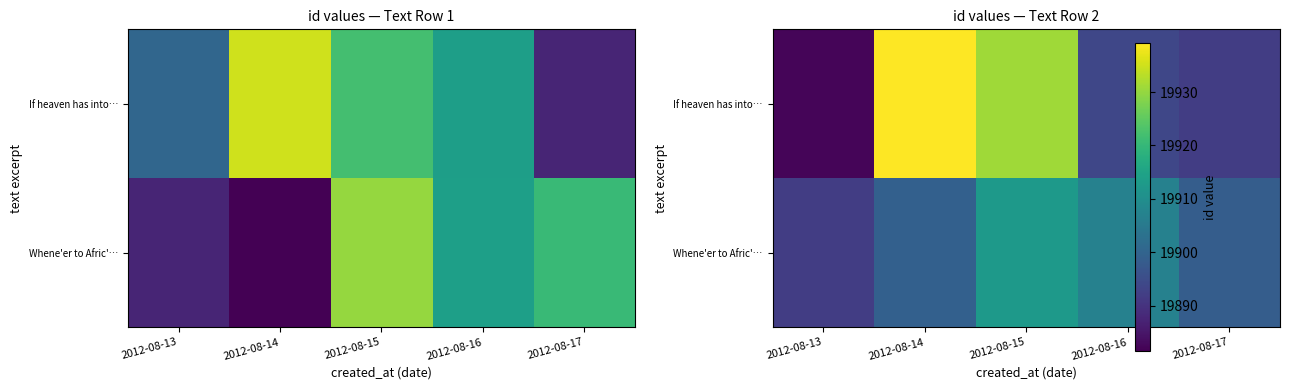

What is the total value across all series at 2012-08-15?

39843.4